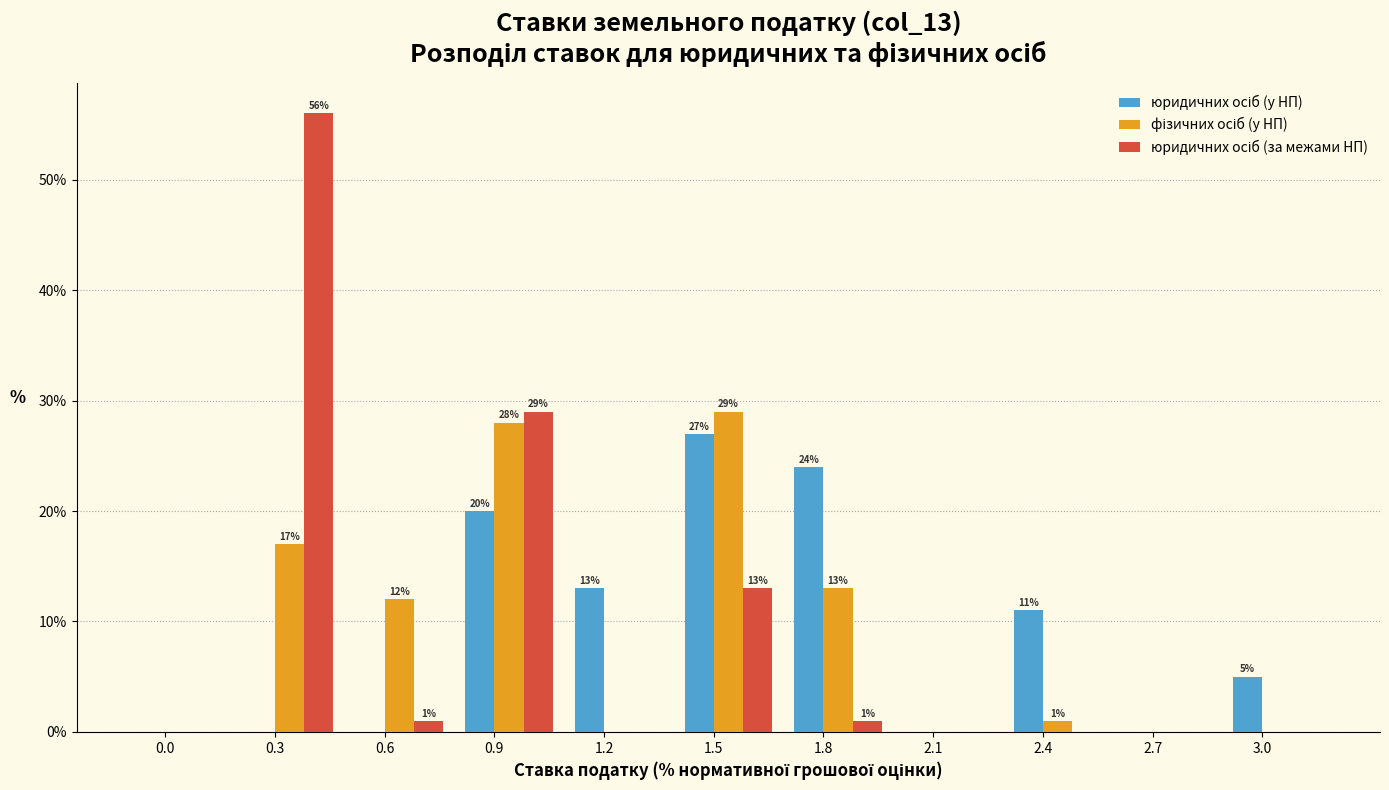

What is the total value across all series at 3.0?

5.0